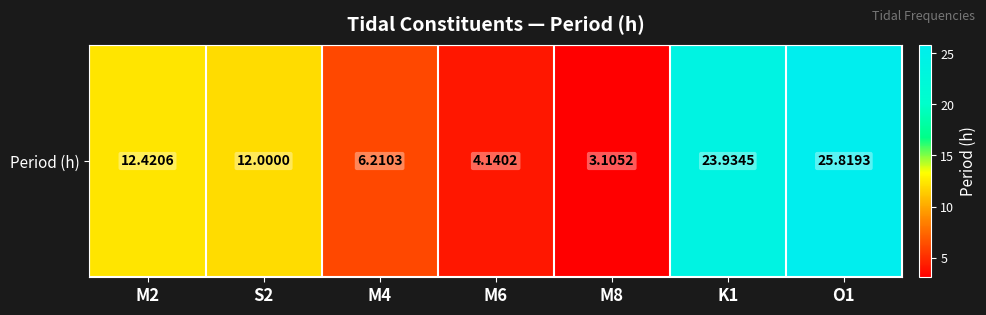

What is the difference between the second highest and minimum values?

20.8